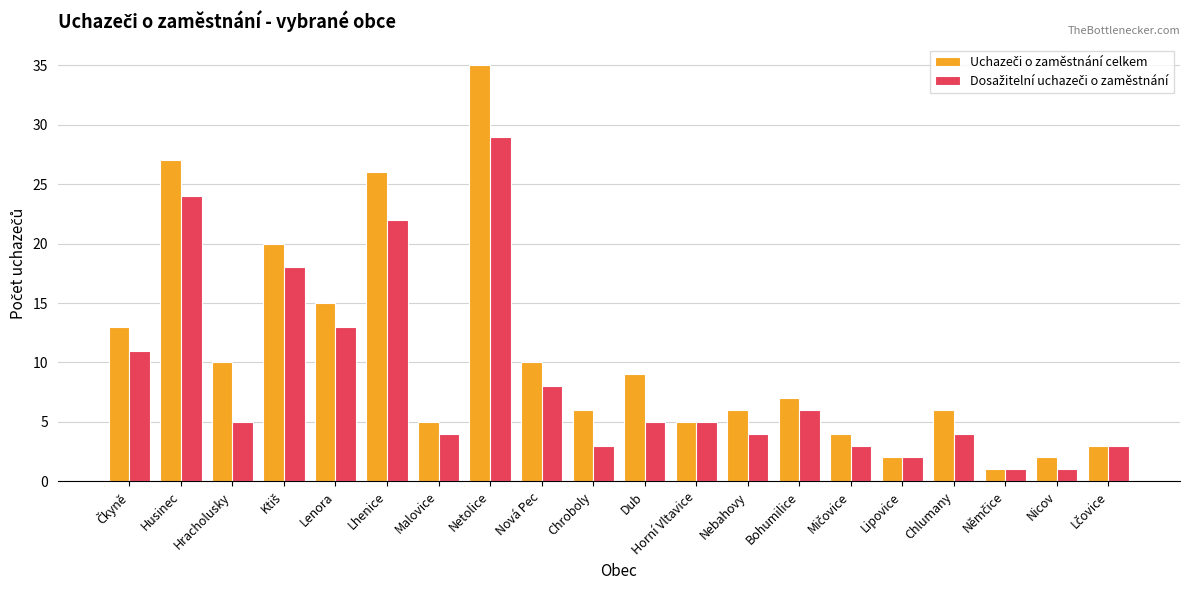

What is the greatest value displayed?

35